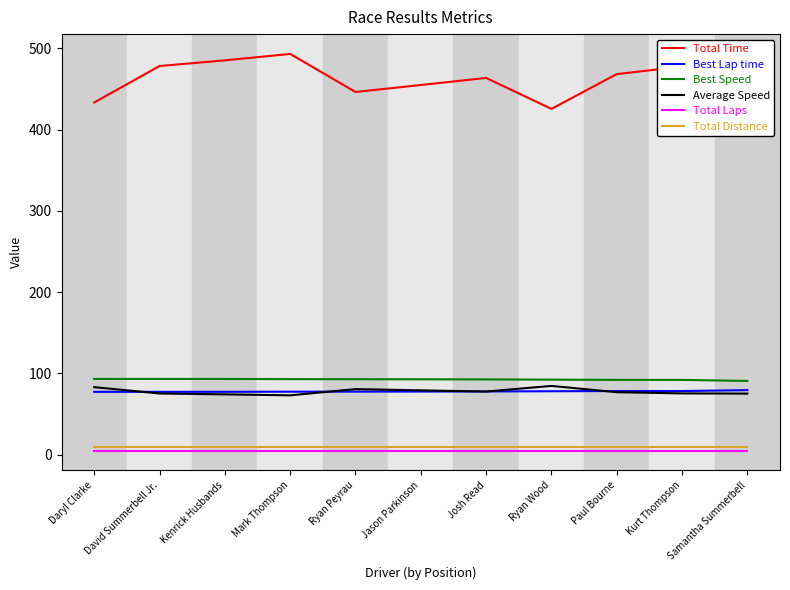

Which series has the largest total across all categories?

Total Time